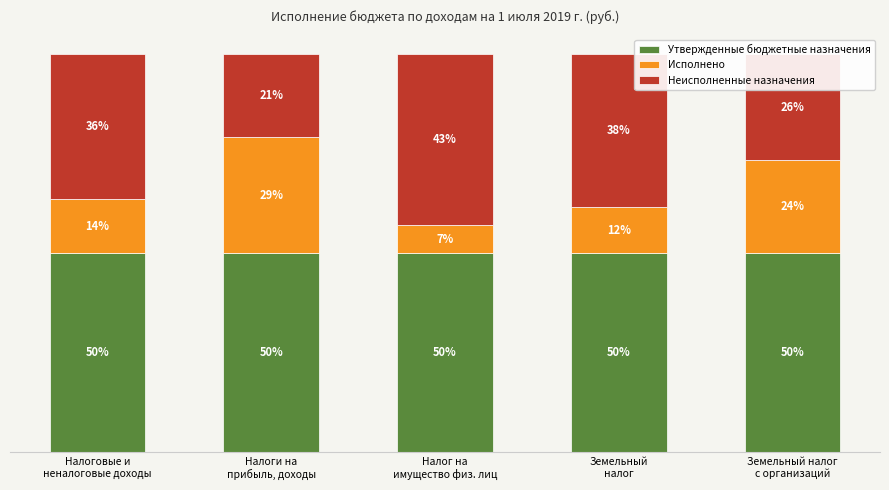

What are all the series names shown in the legend?

Утвержденные бюджетные назначения, Исполнено, Неисполненные назначения